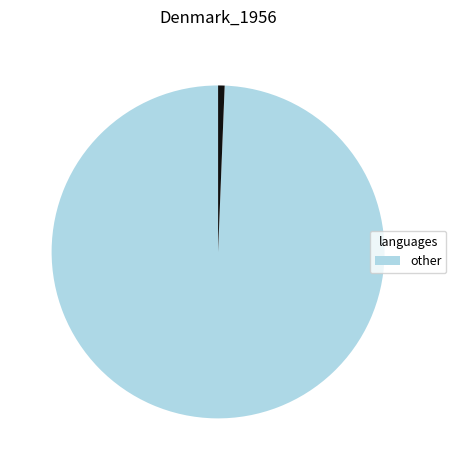

Is there any slice that represents more than half of the pie?

Yes